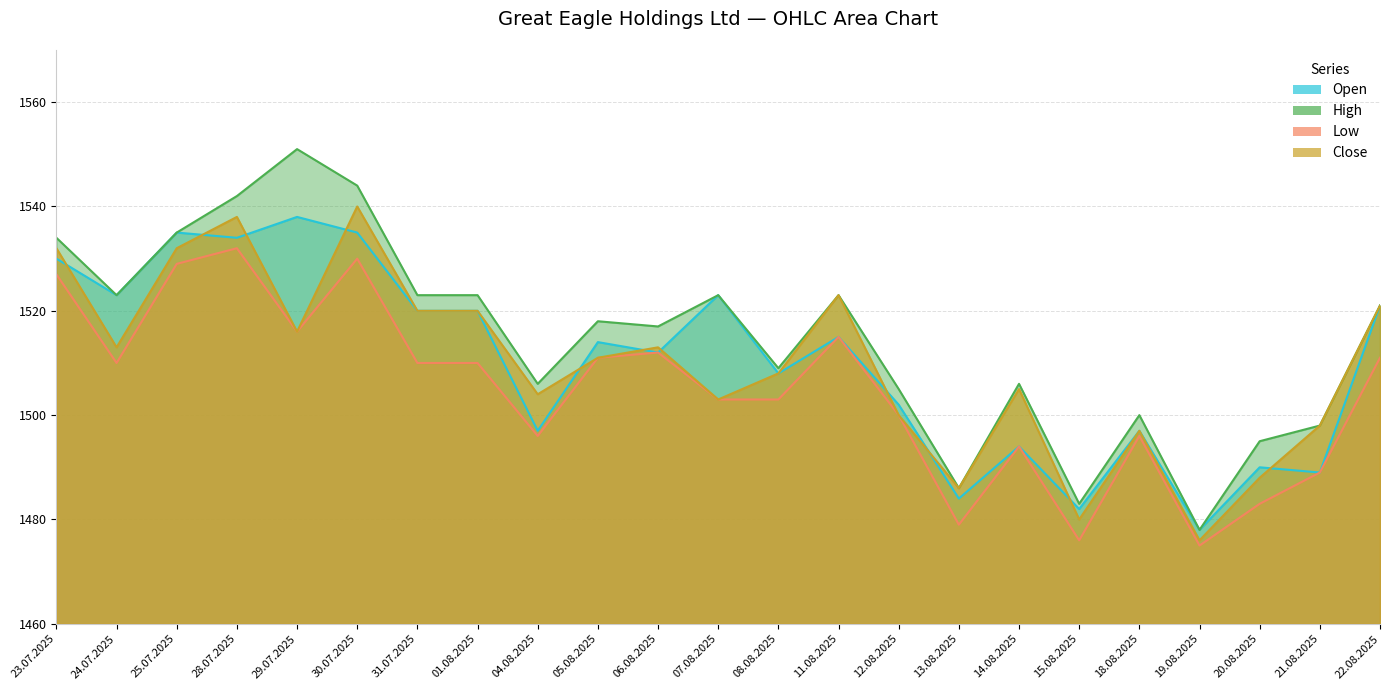

At which category is the sum across all series the highest?

30.07.2025